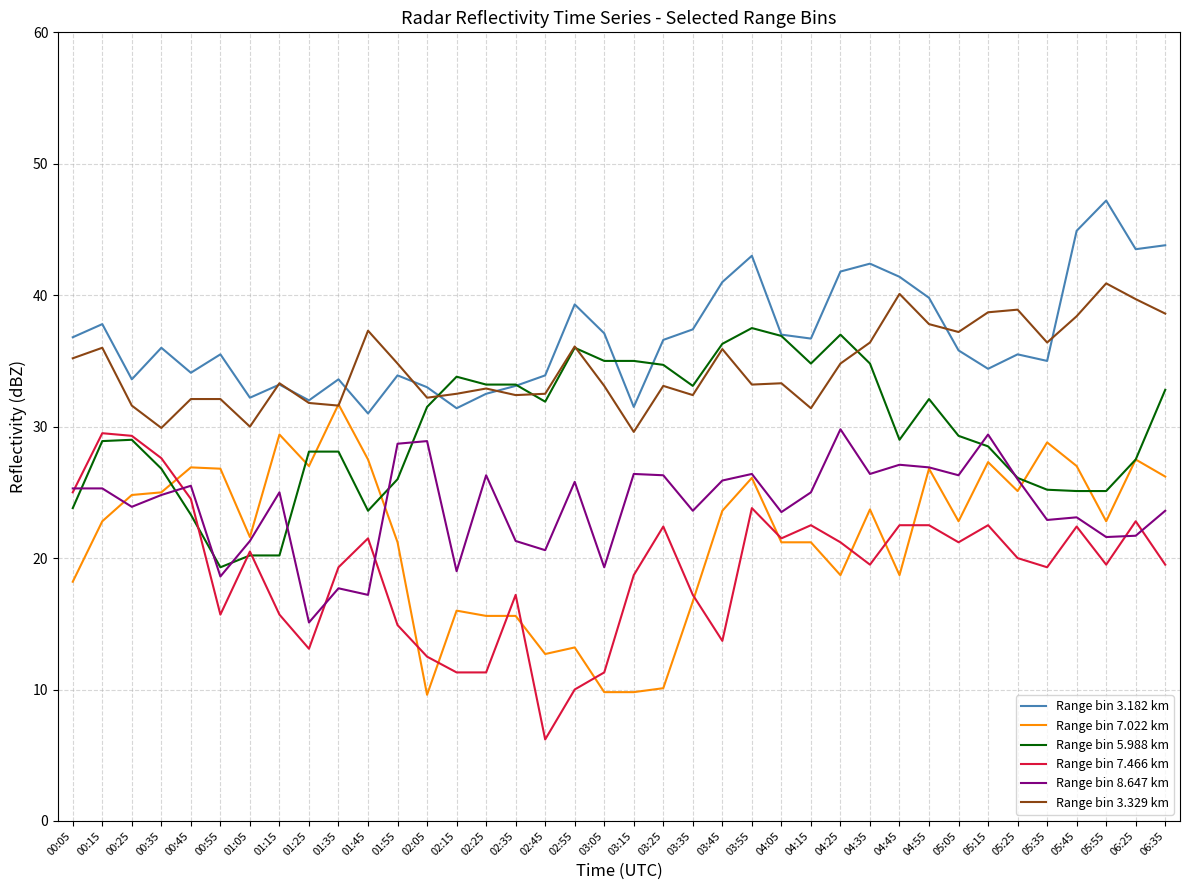

What is the spread (max minus min) of values at 00:05?

18.6